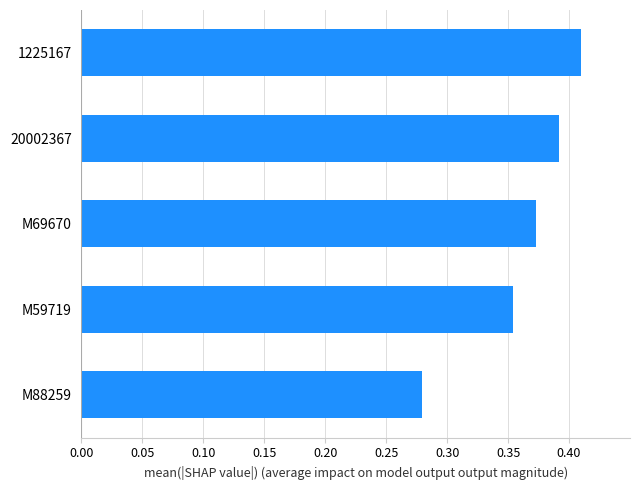

What is the change in value from M88259 to 20002367?

+0.1